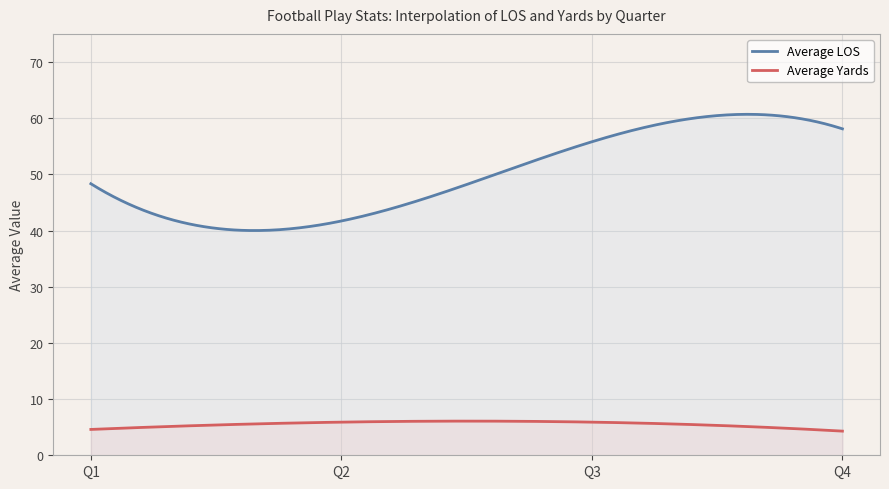

Is it true that Average LOS equals 10.4 at Q1?

False